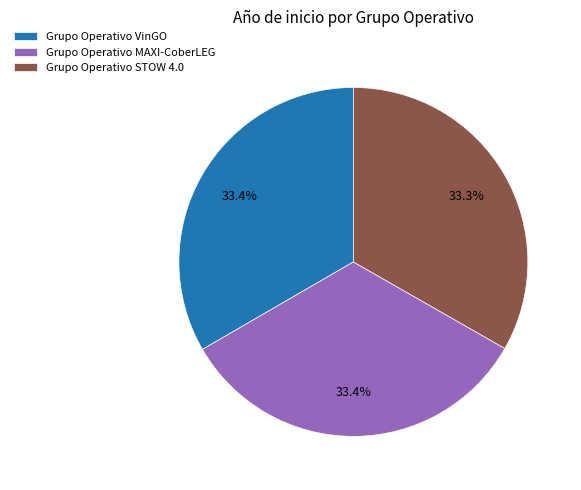

What portion of the pie excludes Grupo Operativo STOW 4.0?

66.7%